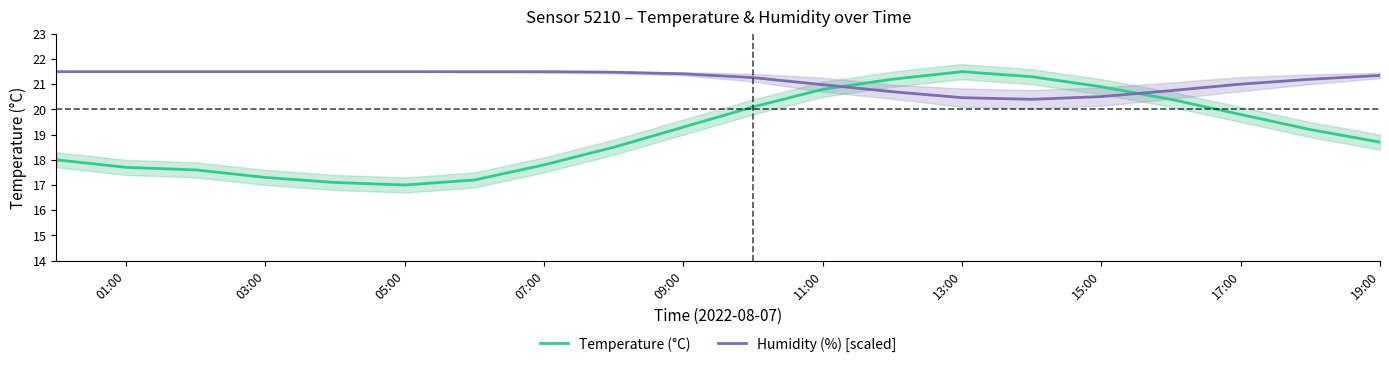

How many values in the Humidity (%) [scaled] series exceed 21?

14